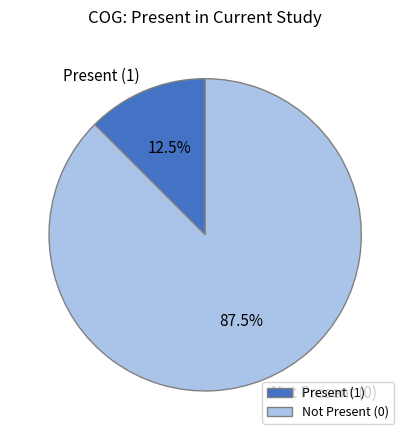

What is the total percentage of Not Present (0) and Present (1)?

100.0%